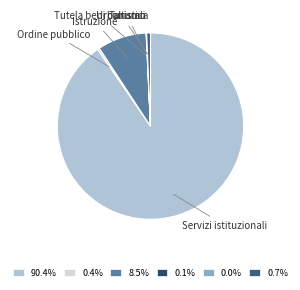

Which category has the biggest portion of the pie?

Servizi istituzionali